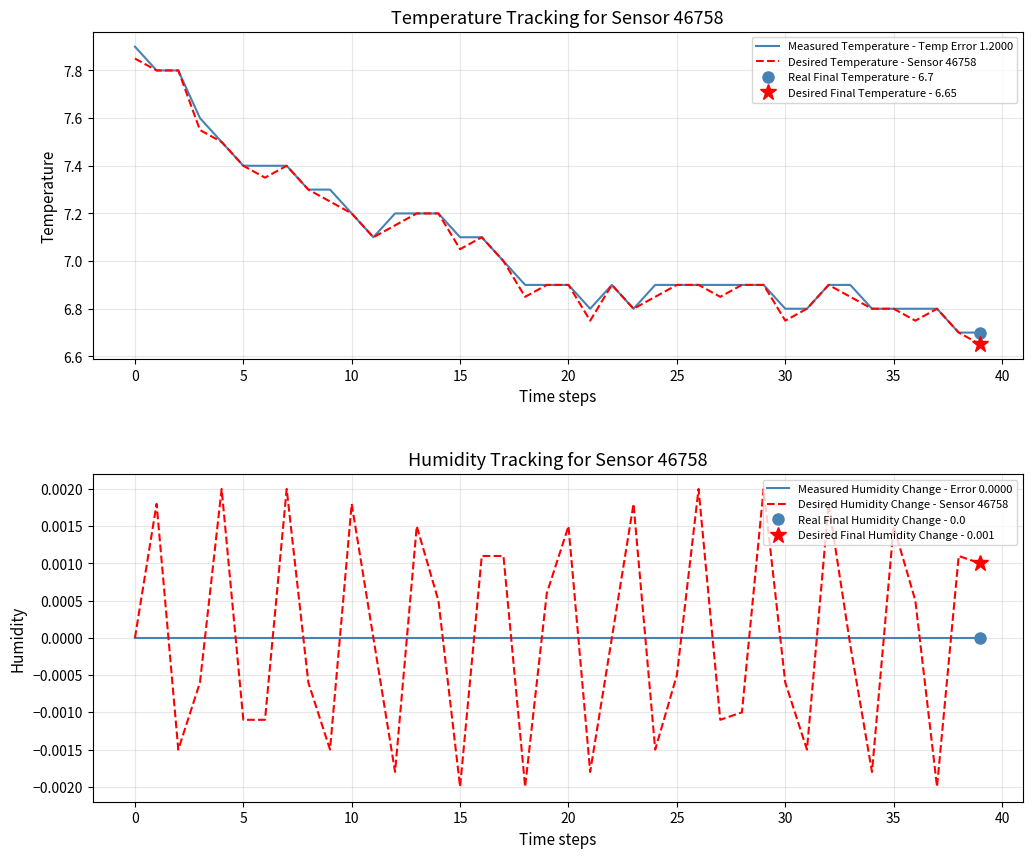

Reading left to right, transcribe all the data shown in this chart.

Measured Temperature - Temp Error 1.2000: 7.9	7.8	7.8	7.6	7.5	7.4	7.4	7.4	7.3	7.3	7.2	7.1	7.2	7.2	7.2	7.1	7.1	7.0	6.9	6.9	6.9	6.8	6.9	6.8	6.9	6.9	6.9	6.9	6.9	6.9	6.8	6.8	6.9	6.9	6.8	6.8	6.8	6.8	6.7	6.7
Desired Temperature - Sensor 46758: 7.8	7.8	7.8	7.5	7.5	7.4	7.3	7.4	7.3	7.2	7.2	7.1	7.2	7.2	7.2	7.0	7.1	7.0	6.8	6.9	6.9	6.8	6.9	6.8	6.8	6.9	6.9	6.8	6.9	6.9	6.8	6.8	6.9	6.8	6.8	6.8	6.8	6.8	6.7	6.7
Measured Humidity Change - Error 0.0000: 0.0	0.0	0.0	0.0	0.0	0.0	0.0	0.0	0.0	0.0	0.0	0.0	0.0	0.0	0.0	0.0	0.0	0.0	0.0	0.0	0.0	0.0	0.0	0.0	0.0	0.0	0.0	0.0	0.0	0.0	0.0	0.0	0.0	0.0	0.0	0.0	0.0	0.0	0.0	0.0
Desired Humidity Change - Sensor 46758: 0.0	0.0	-0.0	-0.0	0.0	-0.0	-0.0	0.0	-0.0	-0.0	0.0	-0.0	-0.0	0.0	0.0	-0.0	0.0	0.0	-0.0	0.0	0.0	-0.0	0.0	0.0	-0.0	-0.0	0.0	-0.0	-0.0	0.0	-0.0	-0.0	0.0	-0.0	-0.0	0.0	0.0	-0.0	0.0	0.0